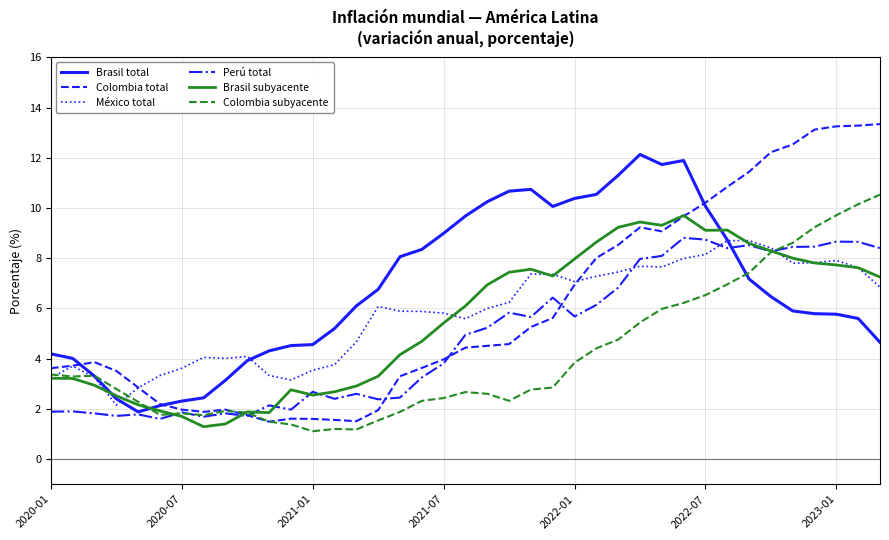

What is the maximum value shown in the chart?

13.3